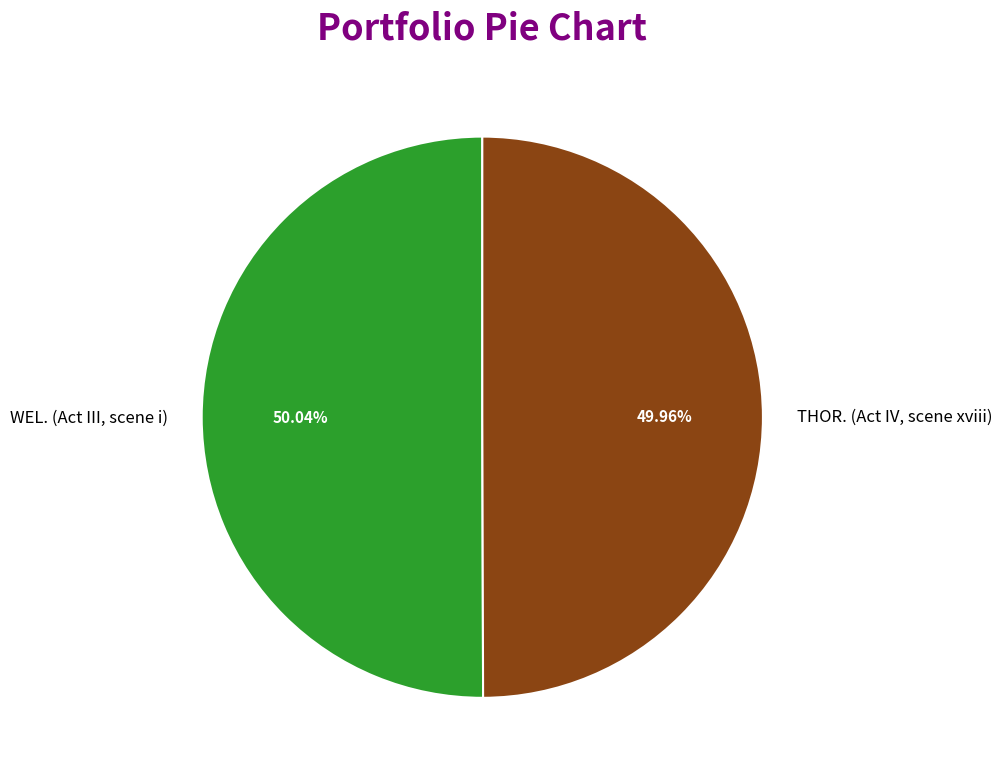

What percentage do WEL. (Act III, scene i) and THOR. (Act IV, scene xviii) together represent?

100.0%